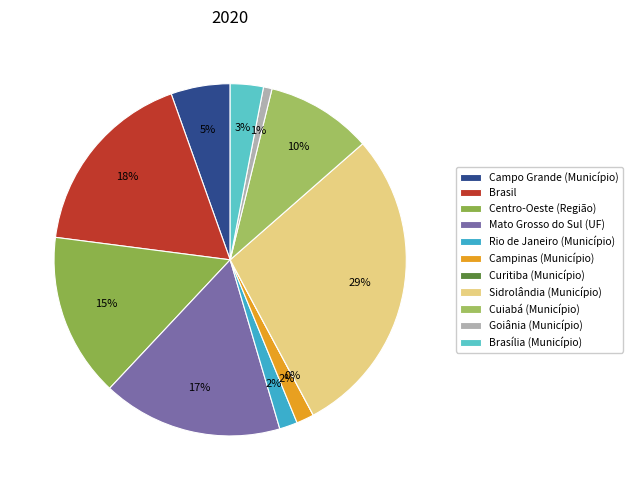

Which slice is the largest?

Sidrolândia (Município)